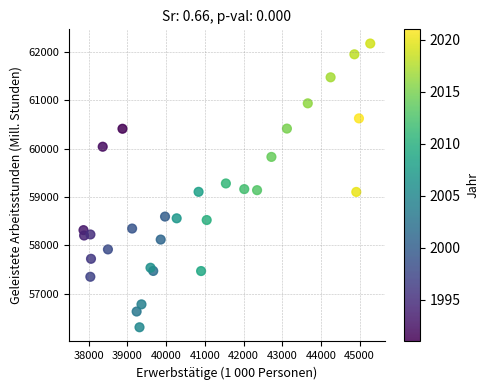

What is the range of X values (max minus min)?

7413.0